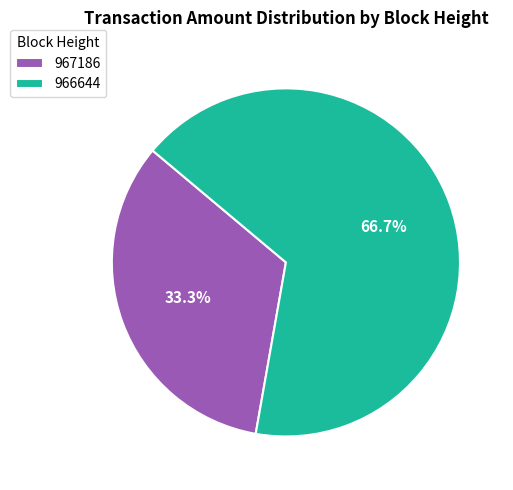

To the nearest percent, what is the average slice percentage?

50%